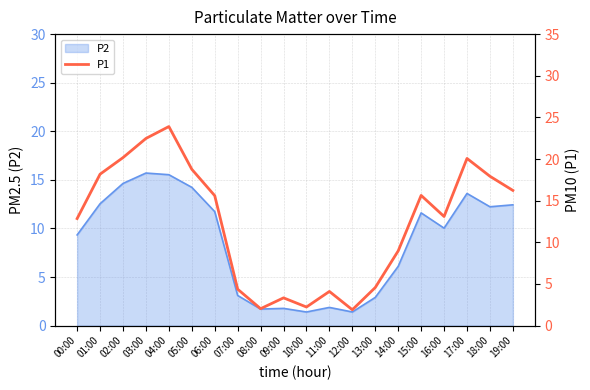

Reading right to left, transcribe all the data shown in this chart.

16.2	17.9	20.1	13.1	15.6	9.0	4.6	1.9	4.1	2.2	3.3	2.0	4.4	15.6	18.8	23.9	22.5	20.2	18.2	12.8